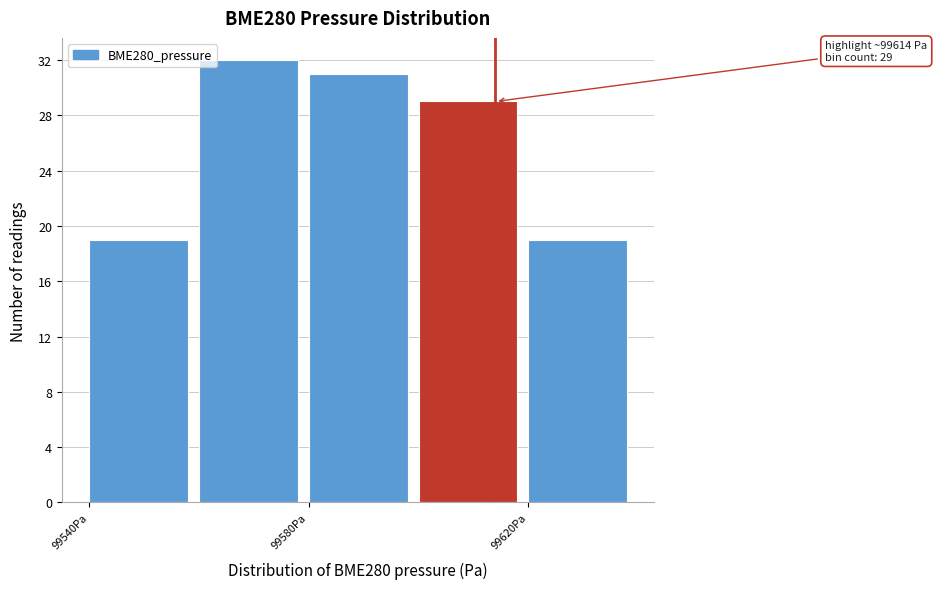

Over which range of the x-axis is the bar tallest?

99560 to 99580